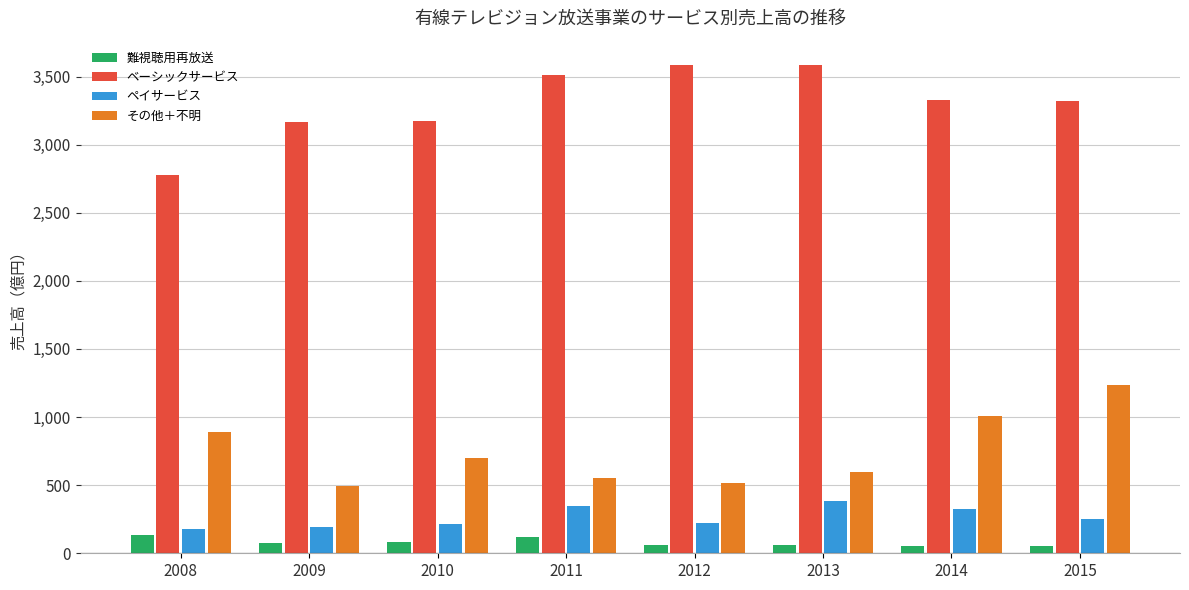

What is the lowest value of the 難視聴用再放送 series?

53.6